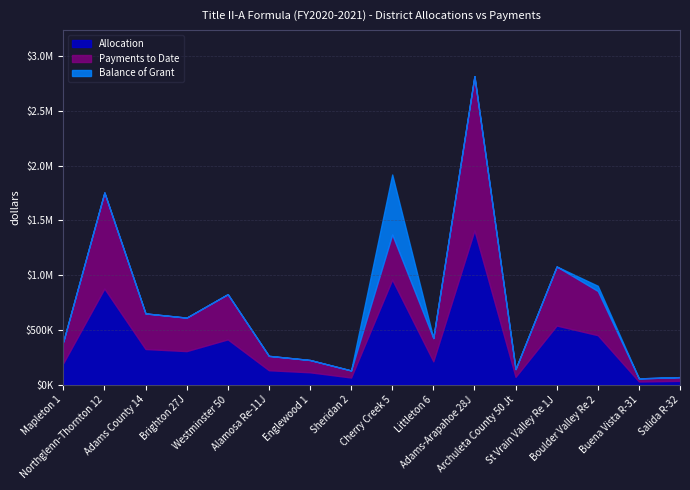

True or false: Balance of Grant has a value of 70770 at Boulder Valley Re 2.

False